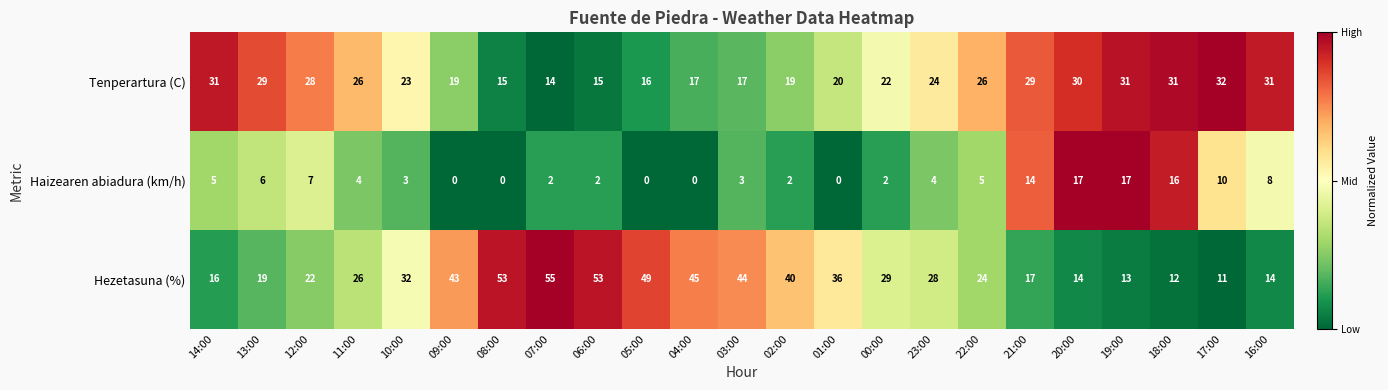

How many distinct data groups are displayed?

3